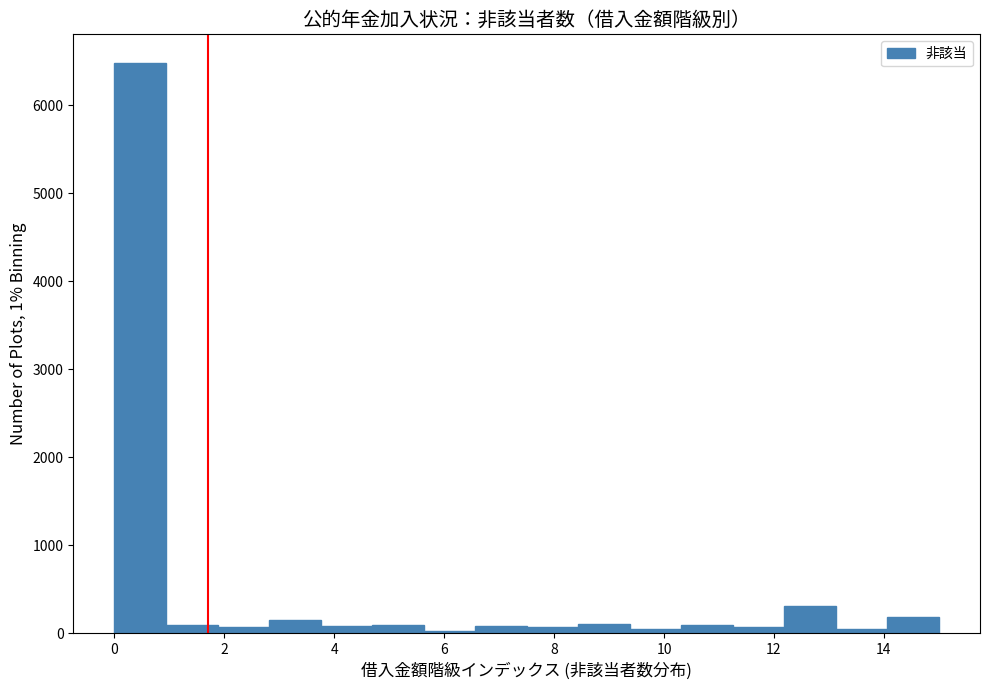

Reading left to right, list every bar in this chart as the range it spans on the x-axis followed by its height. Neither the bar edges nor the heights are printed on the chart, so give them approximately, as read against the axes.

0.0 to 1.0: 6500
1.0 to 1.8: under 100
1.8 to 2.8: under 100
2.8 to 3.8: 200
3.8 to 4.6: under 100
4.6 to 5.6: under 100
5.6 to 6.6: under 100
6.6 to 7.6: under 100
7.6 to 8.4: under 100
8.4 to 9.4: 100
9.4 to 10.4: under 100
10.4 to 11.2: under 100
11.2 to 12.2: under 100
12.2 to 13.2: 300
13.2 to 14.0: under 100
14.0 to 15.0: 200